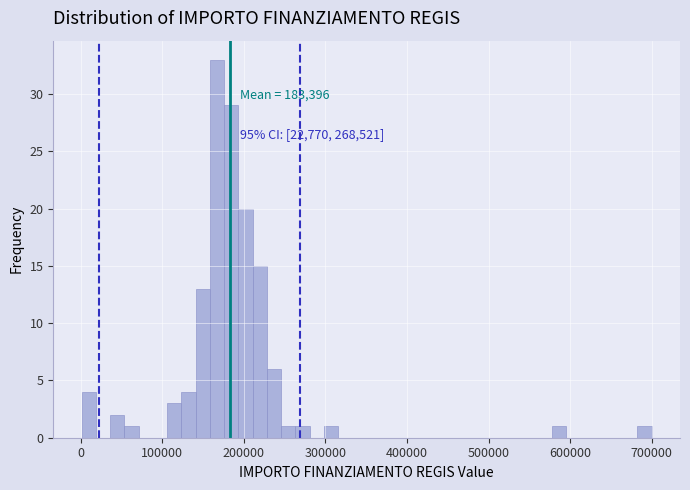

Around what value on the x-axis is the tallest bar? Give the approximate position of its centre, as read against the axis.

170000